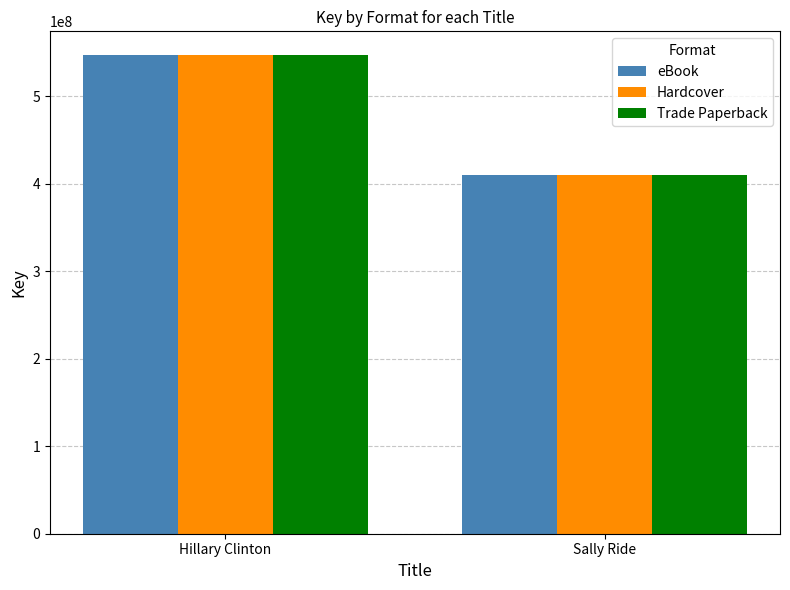

What is the label of the 2nd bar from the right?

Hillary Clinton